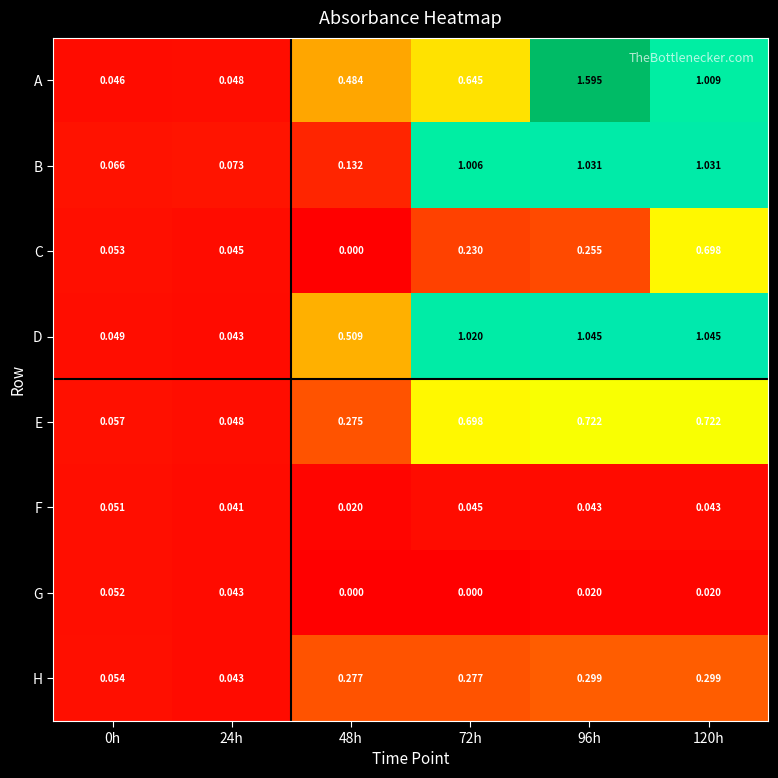

Which series changed the most between 0h and 72h?

D